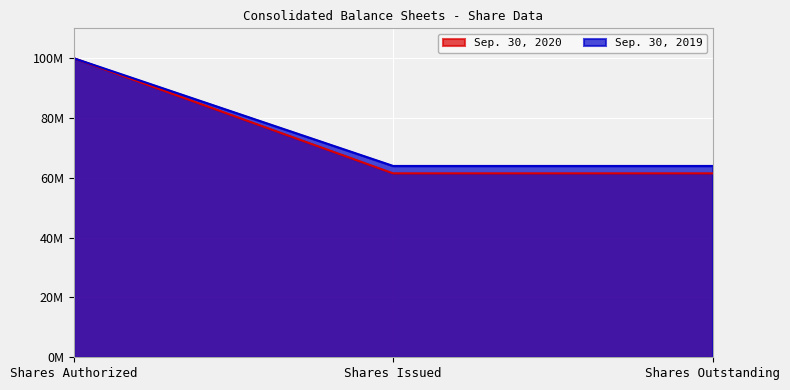

Rank the series at Shares Issued from lowest to highest value.

Sep. 30, 2020, Sep. 30, 2019